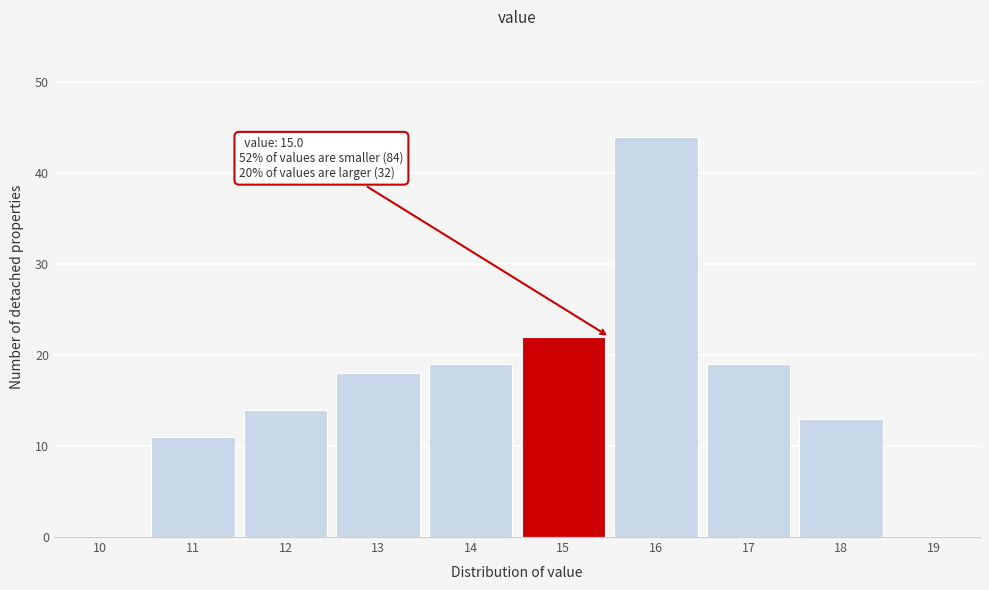

Which range on the x-axis has the tallest bar?

15.5 to 16.5